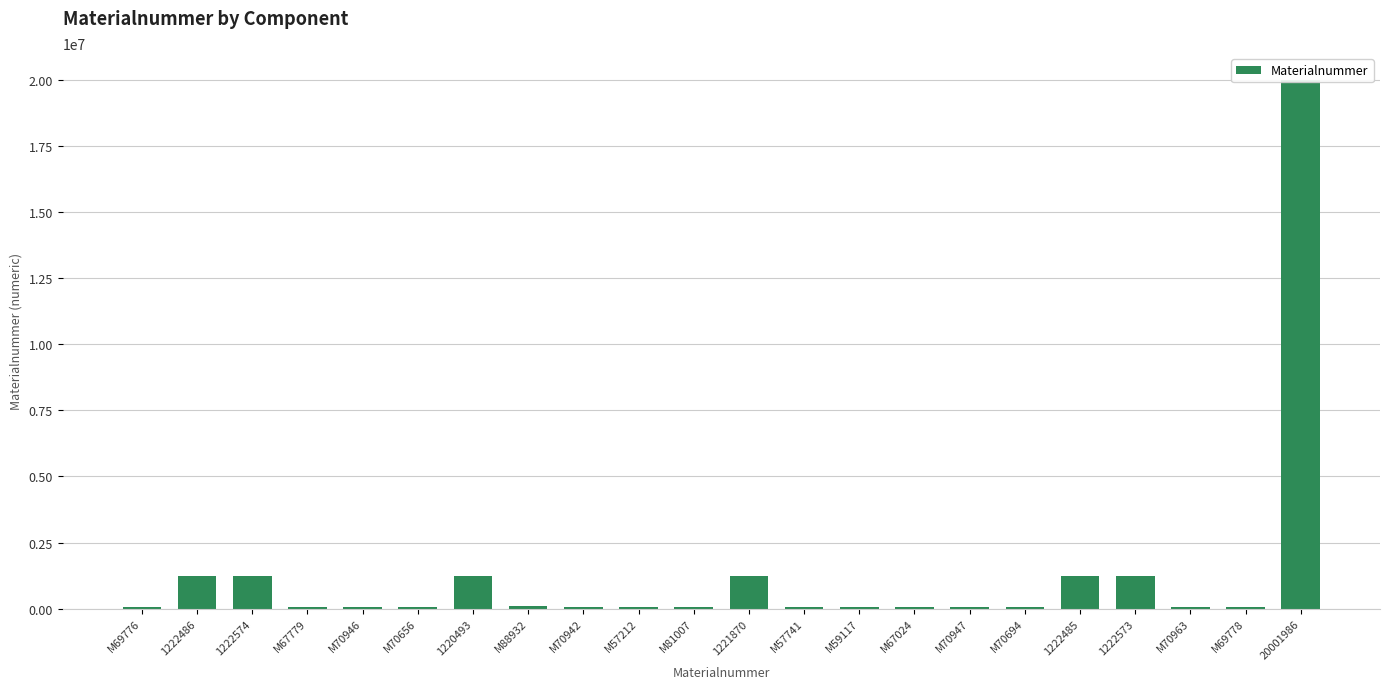

What is the ratio of the value at 1222573 to the value at 1222486?

1.0